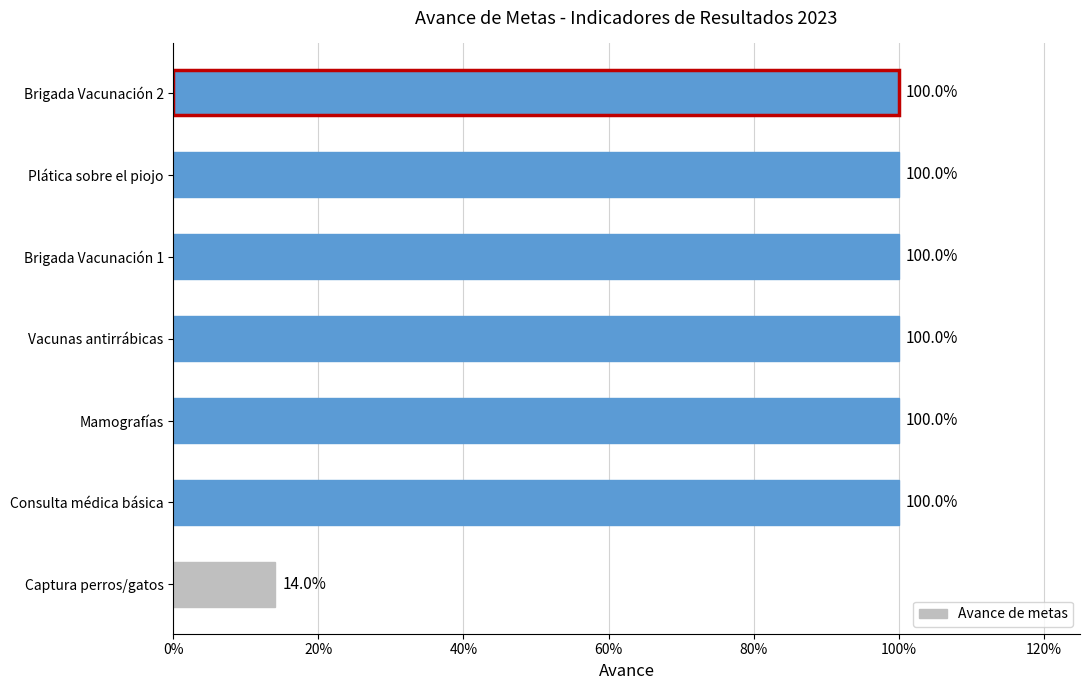

Are the bars horizontal?

Yes